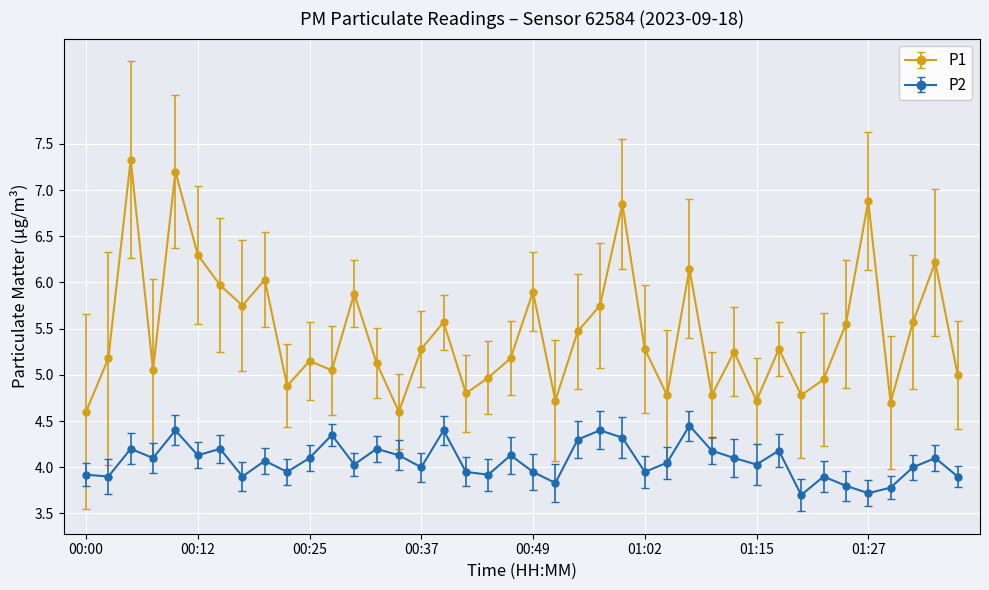

How many lines are shown in the chart?

2